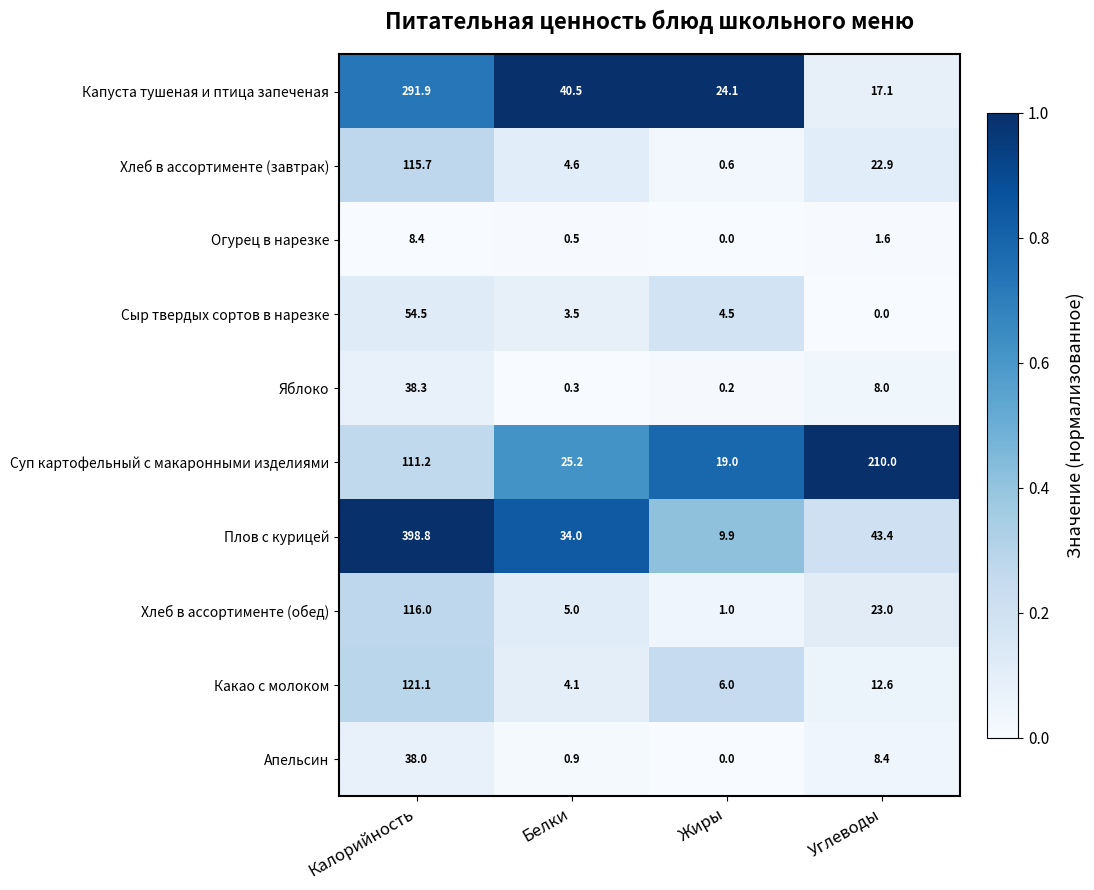

Is it true that Капуста тушеная и птица запеченая equals 36.7 at Жиры?

False